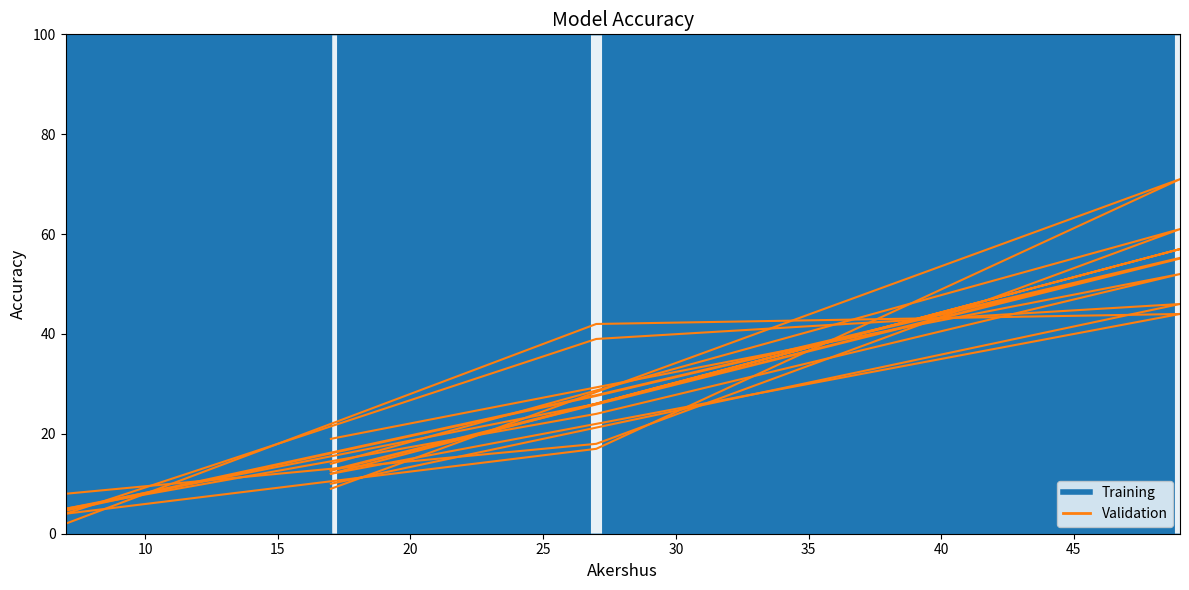

How many data points does each series have?

4